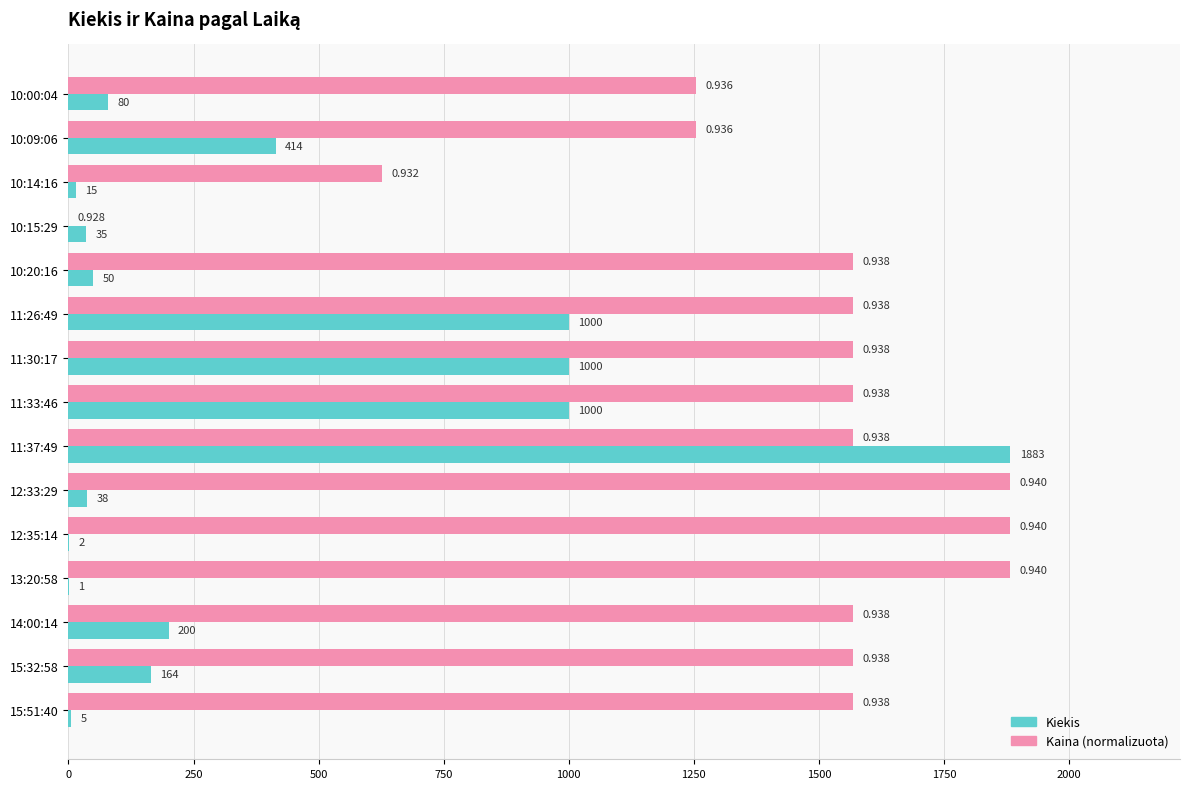

Reading right to left, transcribe all the data shown in this chart.

Kiekis: 5.0	164.0	200.0	1.0	2.0	38.0	1883.0	1000.0	1000.0	1000.0	50.0	35.0	15.0	414.0	80.0
Kaina: 1569.2	1569.2	1569.2	1883.0	1883.0	1883.0	1569.2	1569.2	1569.2	1569.2	1569.2	0.0	627.7	1255.3	1255.3